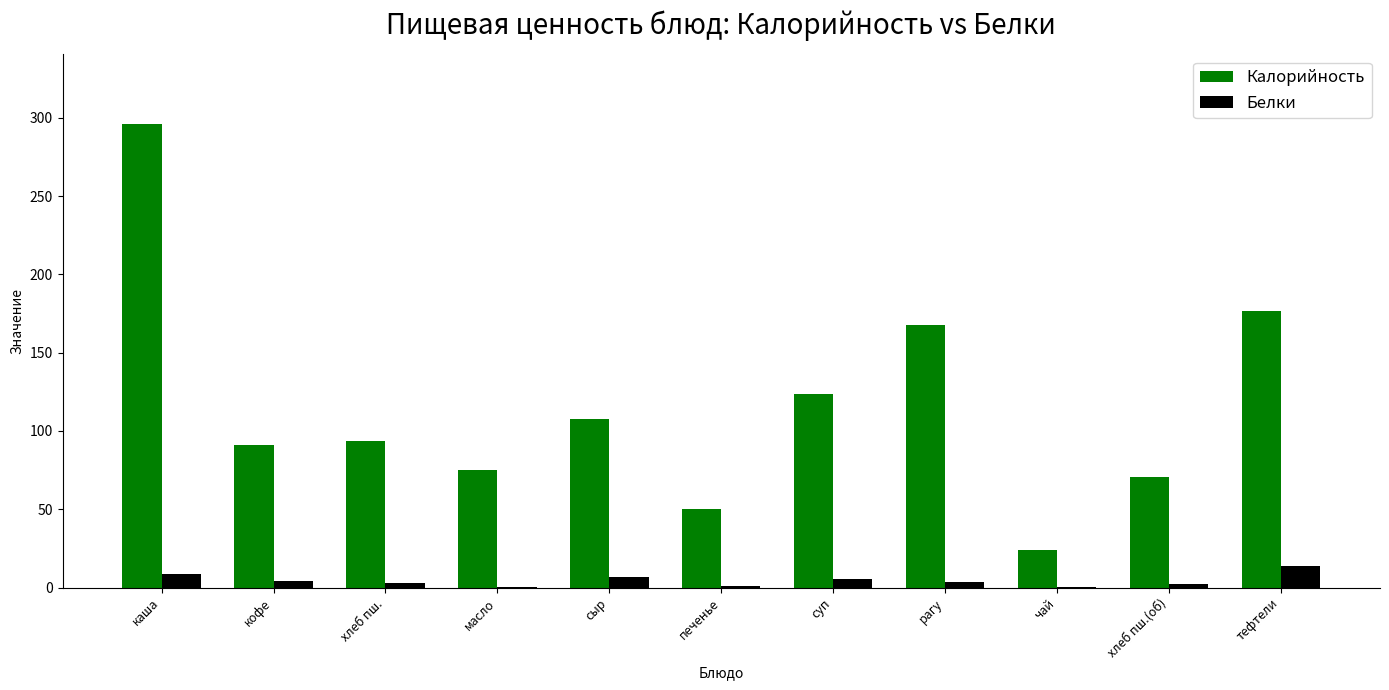

Is it true that Калорийность equals 91.2 at кофе?

True